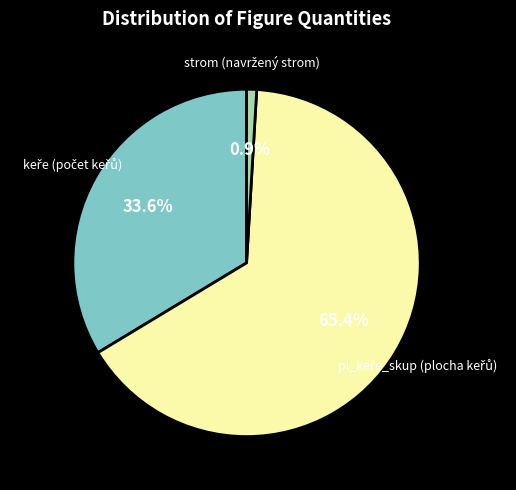

To the nearest percent, what is the average slice percentage?

33%